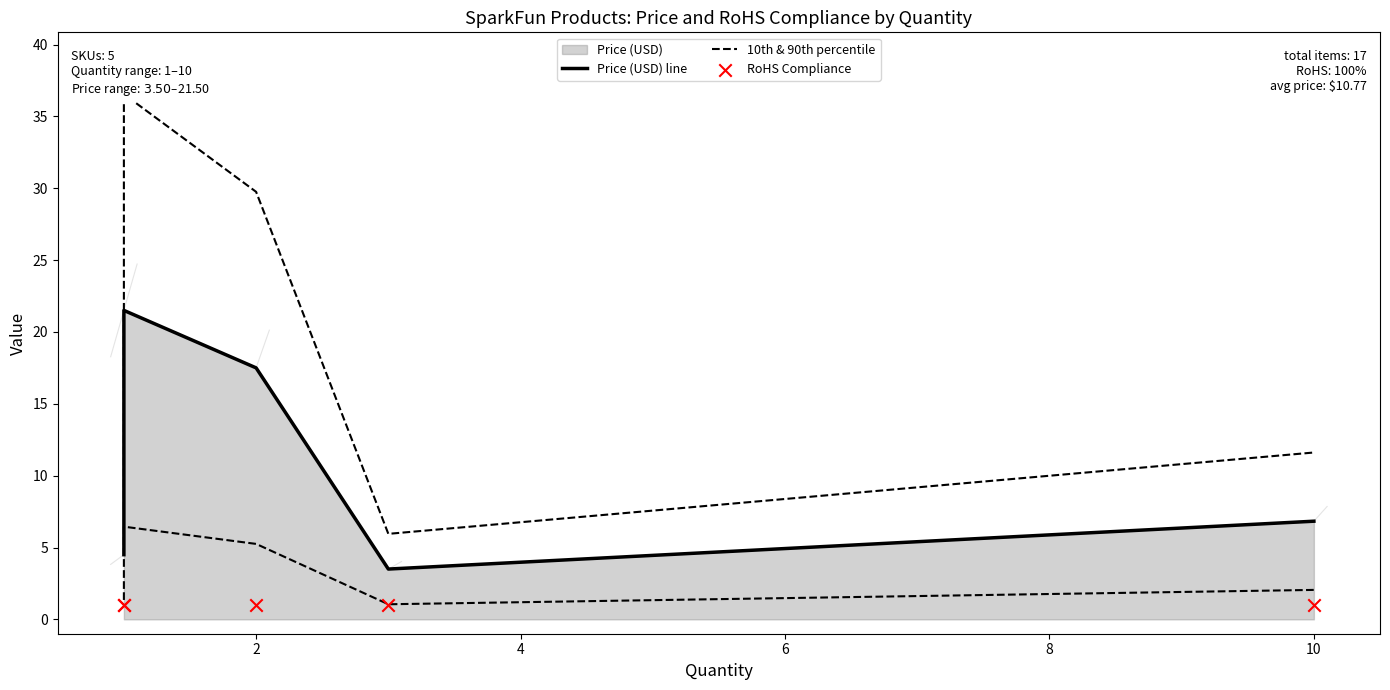

Is the value of 10th & 90th percentile at 6 greater than the value of Price (USD) line at 2?

No